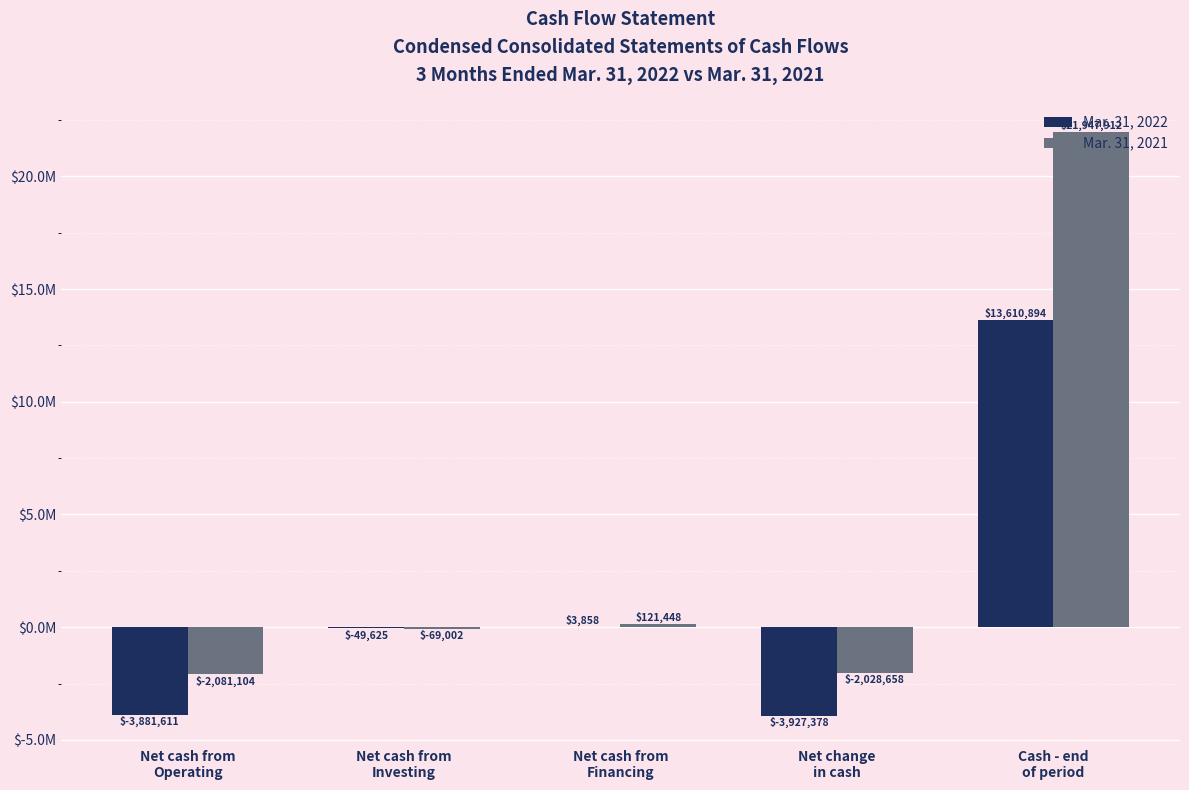

List the series in order of their peak value, lowest first.

Mar. 31, 2022, Mar. 31, 2021